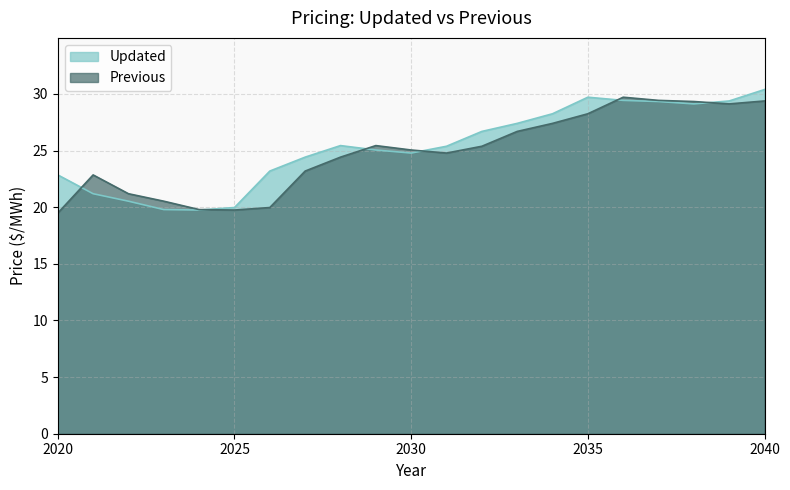

What is the average value of the Updated series?

25.3